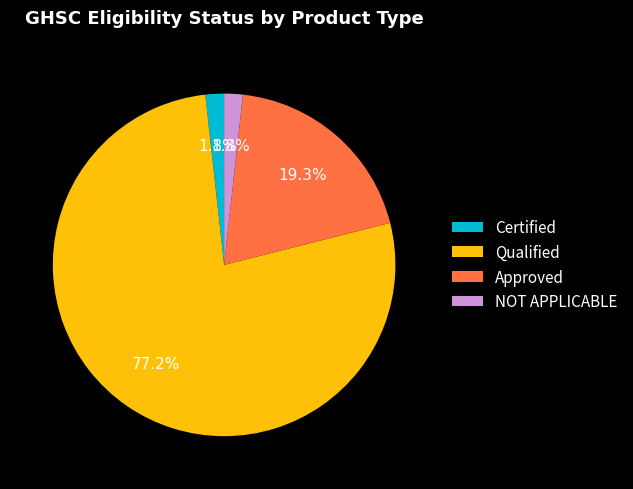

To the nearest percent, what percentage of the pie is Qualified?

77%